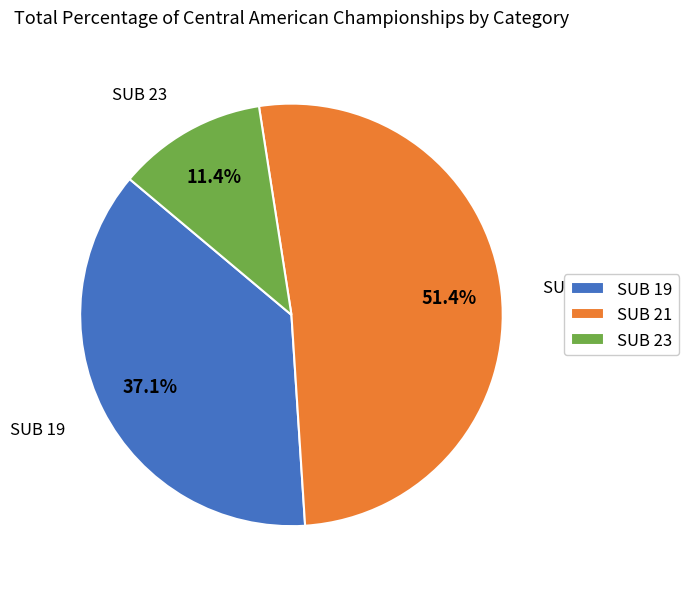

Do SUB 23 and SUB 19 together represent more than half of the pie?

No